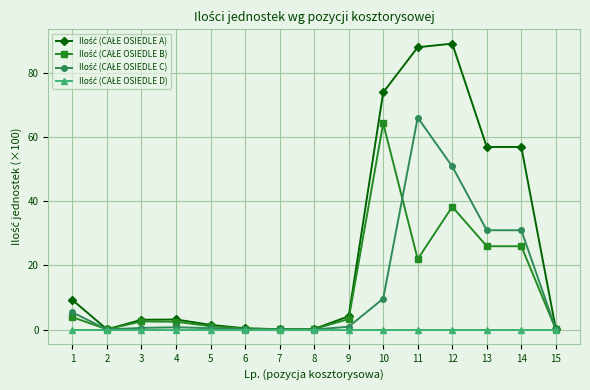

What is the maximum value shown in the chart?

89.0